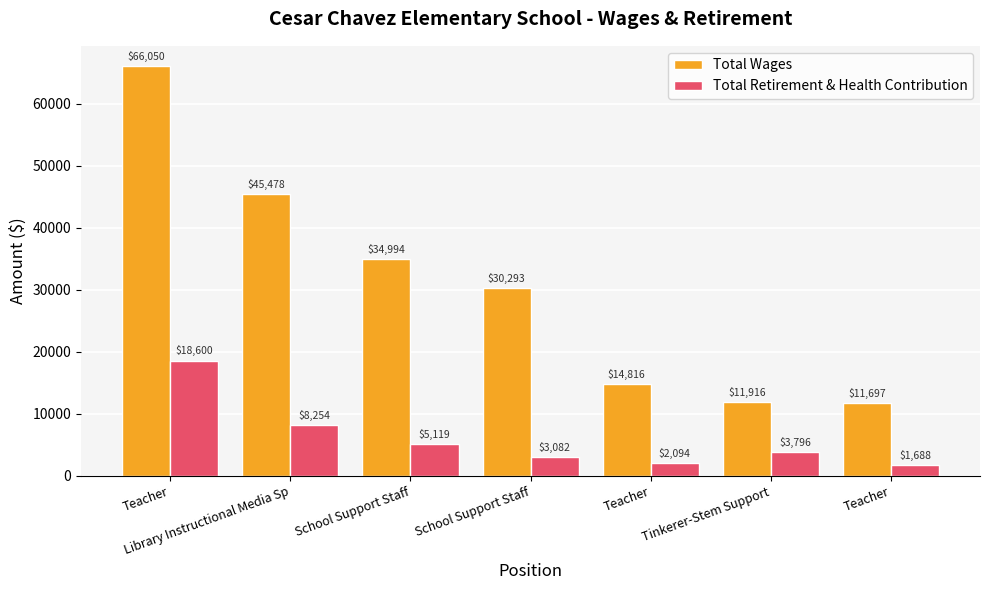

How many categories are shown in the chart?

7